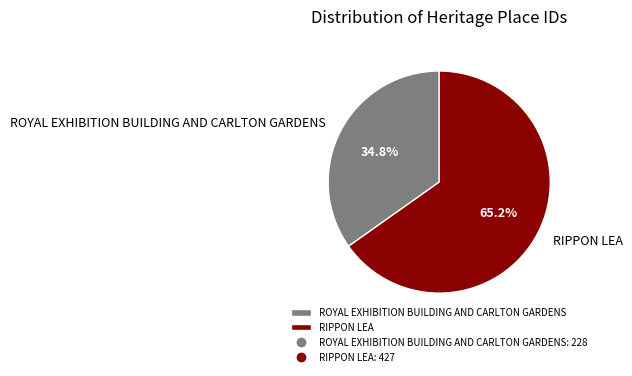

Which slice is the largest?

RIPPON LEA